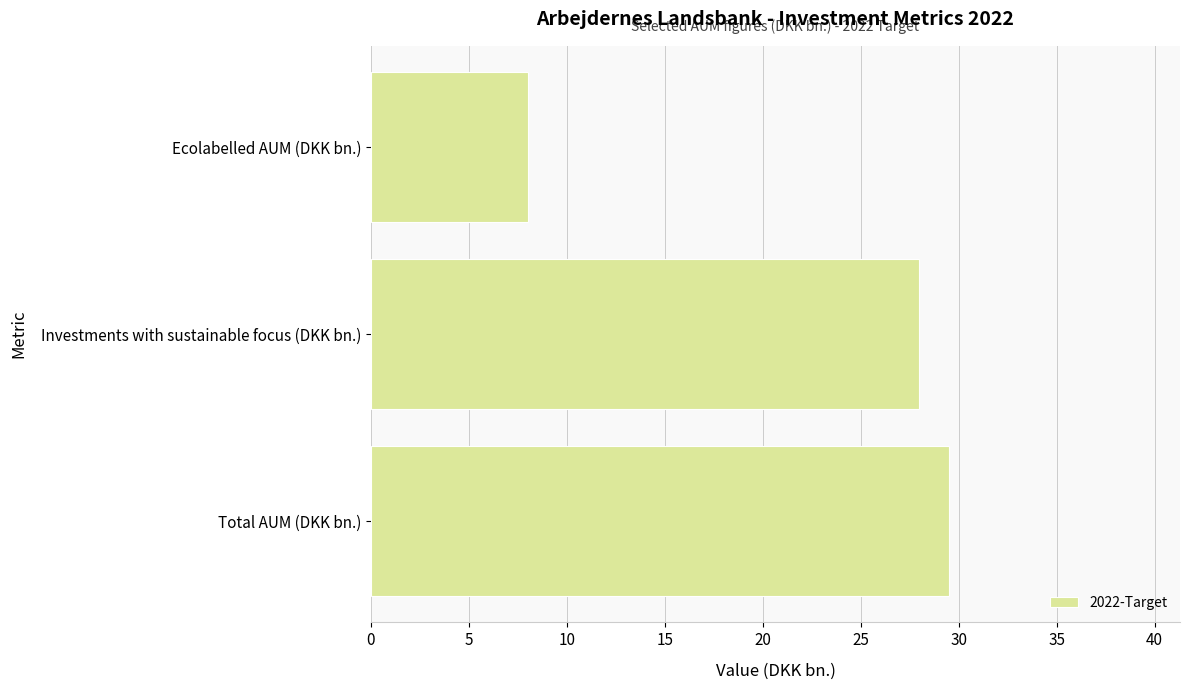

How many distinct data groups are displayed?

1